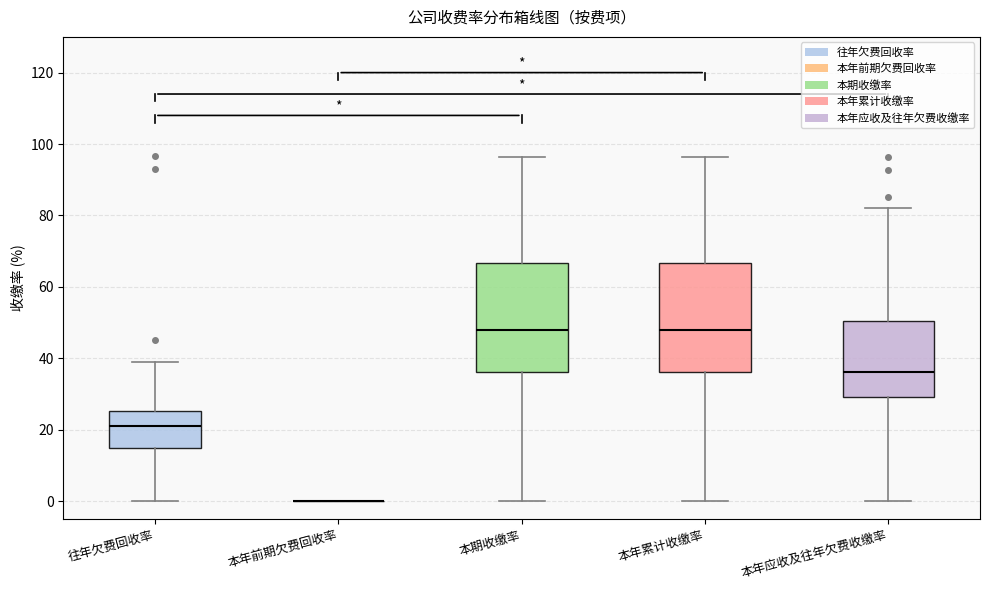

Where does the lower whisker of the box for 往年欠费回收率 end on the y-axis? The values are not printed on the chart, so give them approximately, as read against the axis.

0